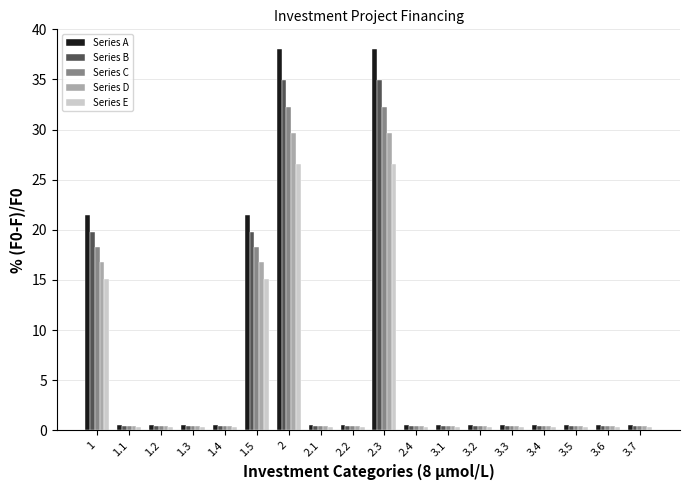

At how many categories does at least one series exceed 7?

4